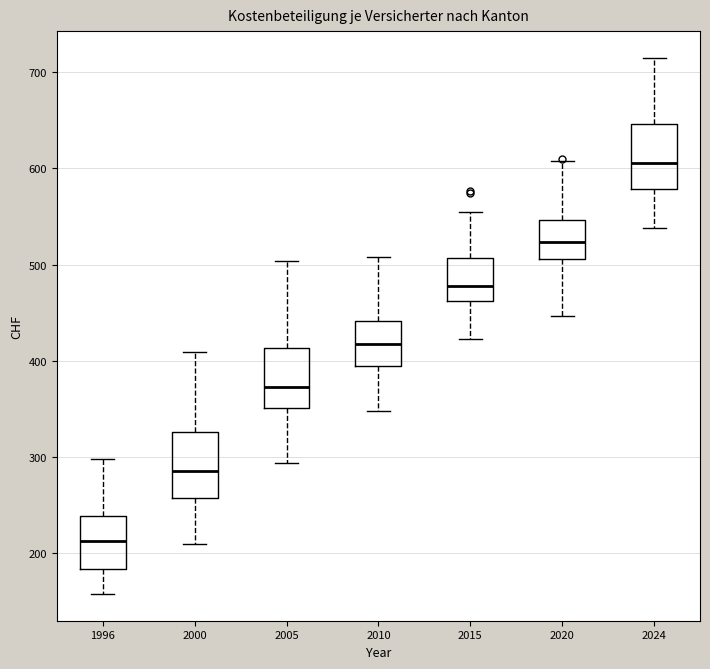

Reading left to right, read every box against the y-axis: the position of its median line, the range the box covers, and the ends of its whiskers. The values are not printed on the chart, so give them approximately, as read against the axis.

1996: median 210, box 180 to 240, whiskers 160 to 300
2000: median 290, box 260 to 330, whiskers 210 to 410
2005: median 370, box 350 to 410, whiskers 290 to 500
2010: median 420, box 390 to 440, whiskers 350 to 510
2015: median 480, box 460 to 510, whiskers 420 to 560
2020: median 520, box 510 to 550, whiskers 450 to 610
2024: median 610, box 580 to 650, whiskers 540 to 710